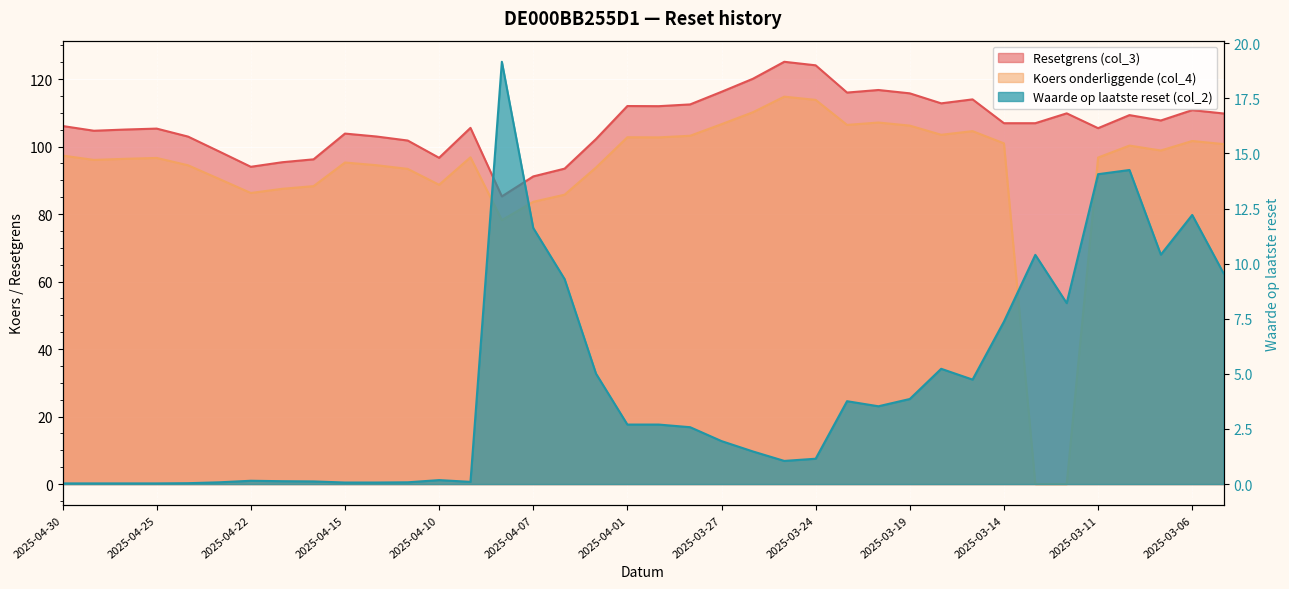

The value of Koers onderliggende (col_4) at 2025-04-10 is 88.7. True or false?

True